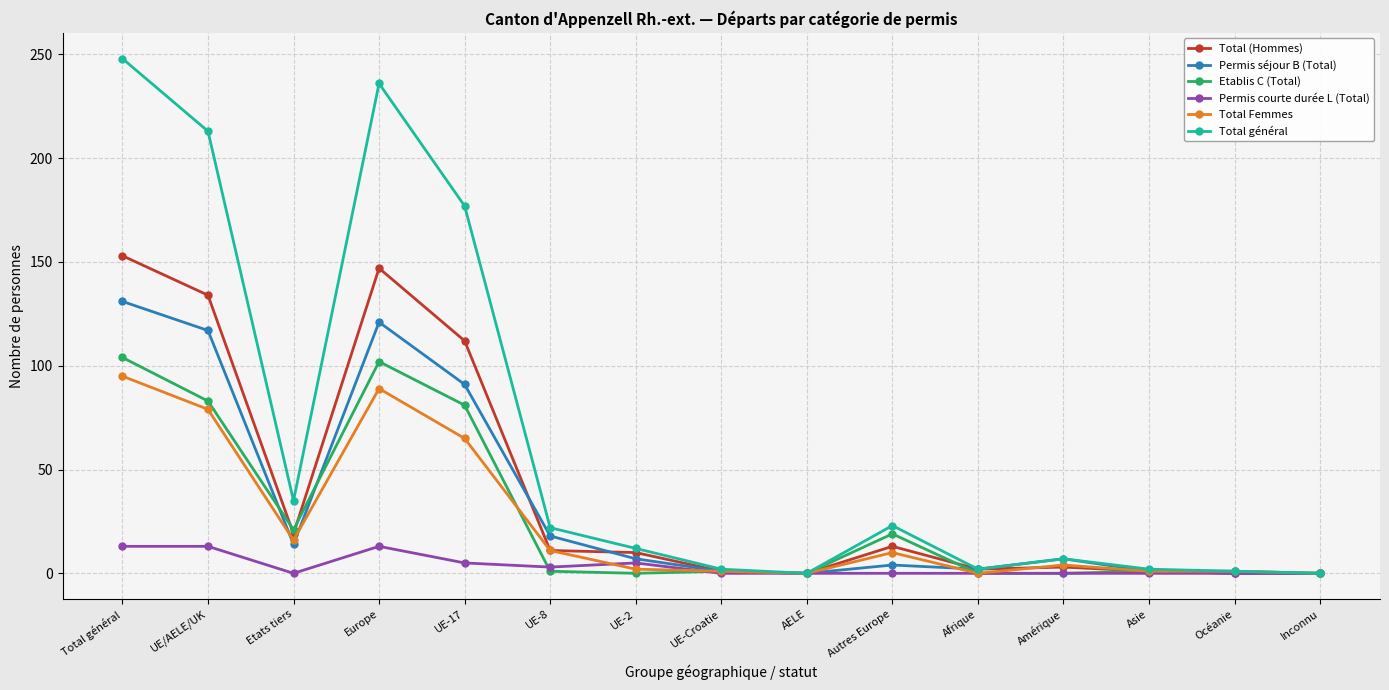

Which label corresponds to the largest value in the chart?

Total général